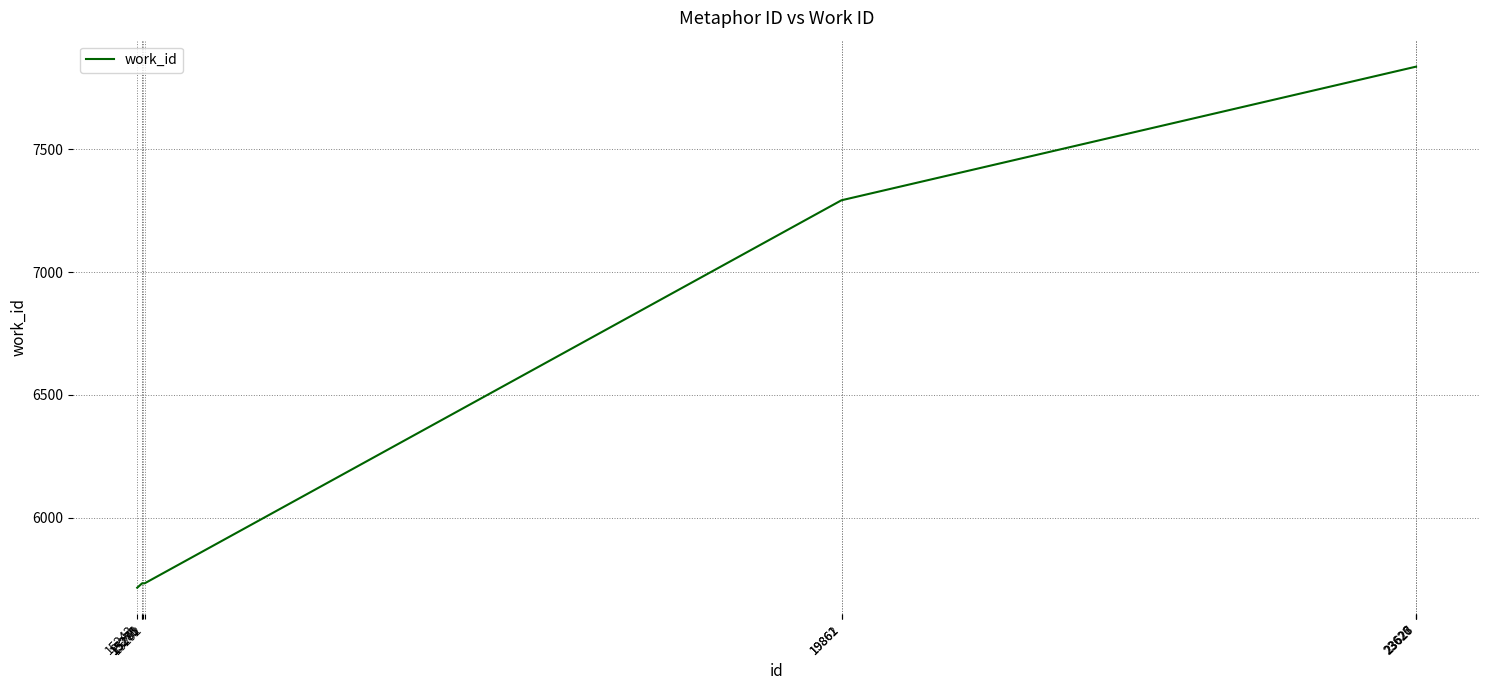

What is the maximum value shown in the chart?

7837